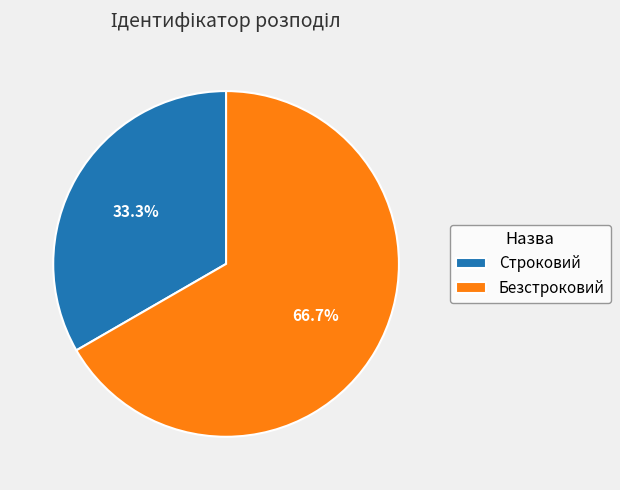

To the nearest percent, what percentage of the pie is Безстроковий?

67%